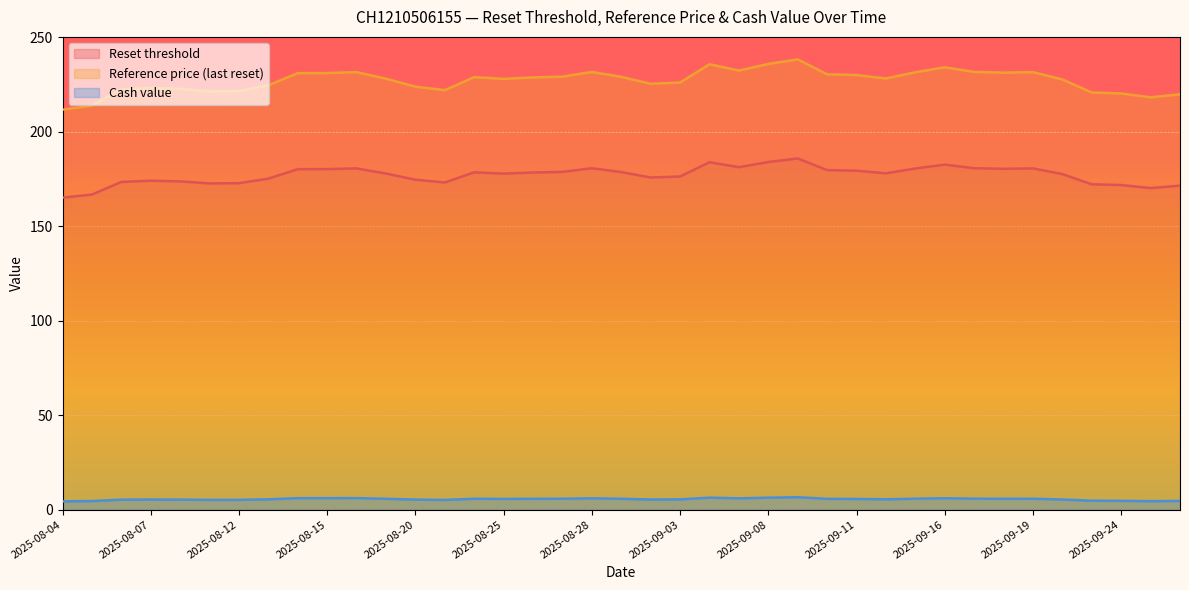

Which series has the widest spread of values?

Reference price (last reset)